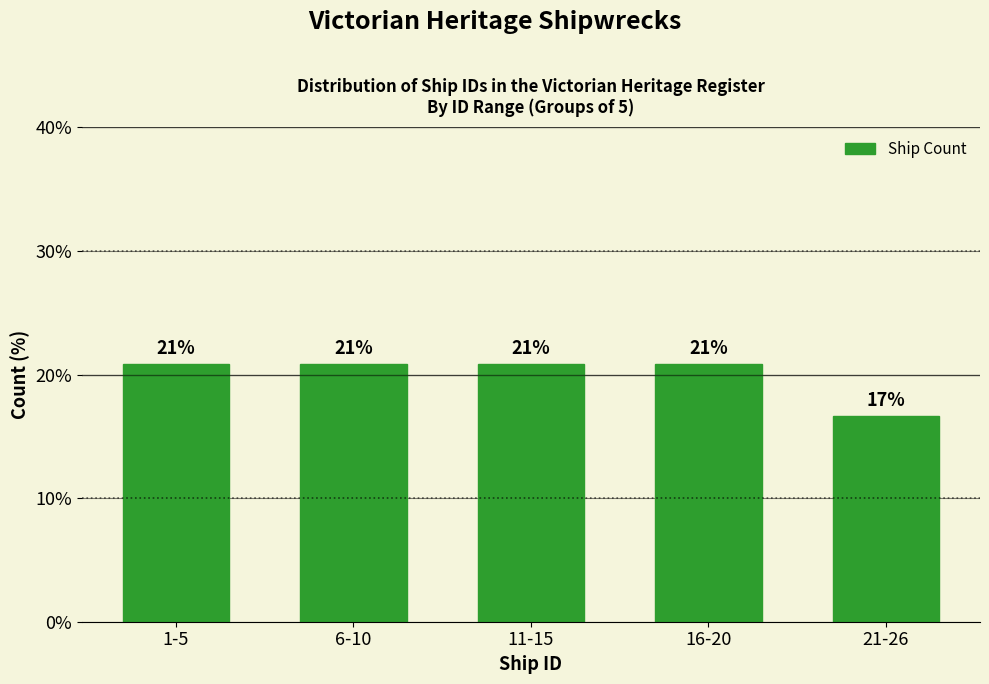

Are the bars horizontal?

No